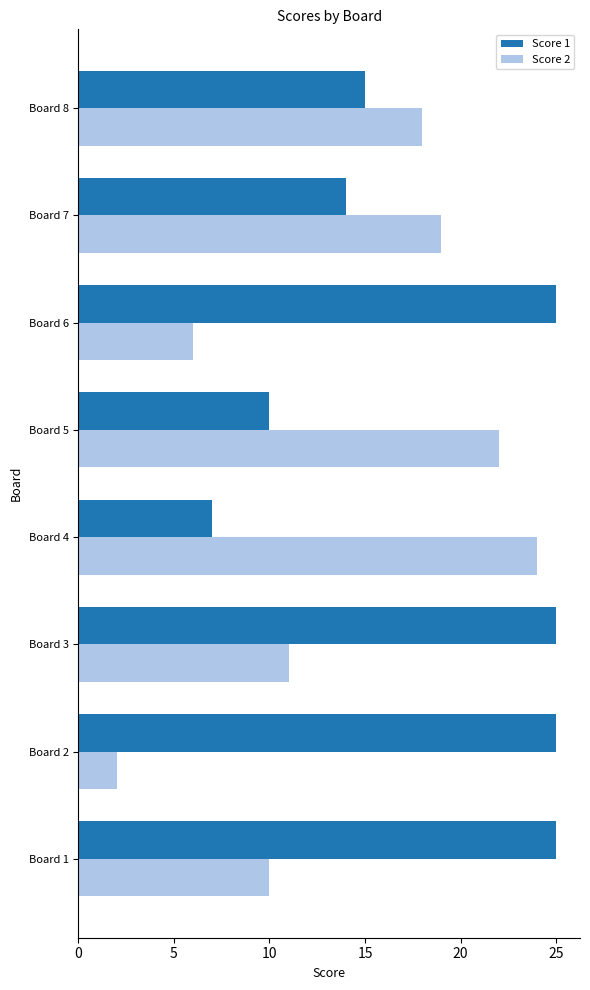

List the labels in order of Score 2 value, largest first.

Board 4, Board 5, Board 7, Board 8, Board 3, Board 1, Board 6, Board 2